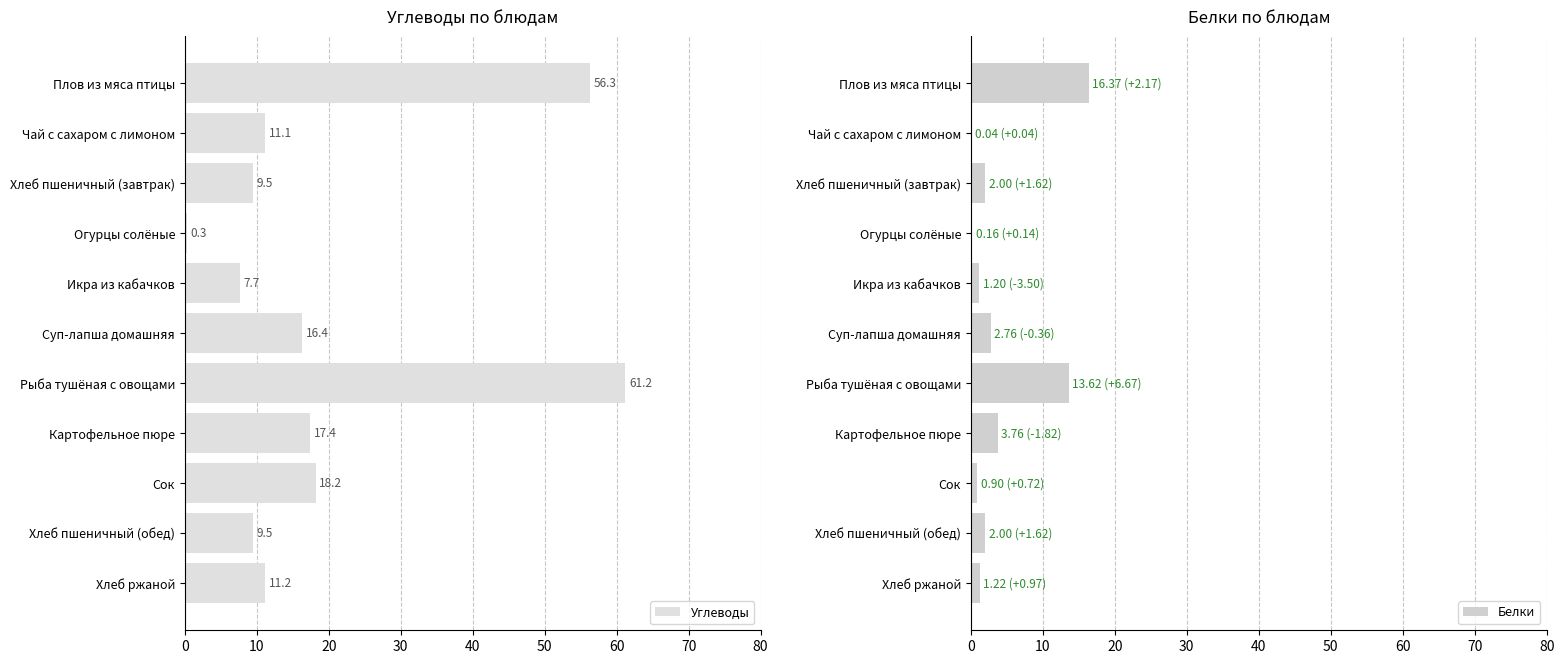

List the series in order of their overall mean, lowest first.

Белки, Углеводы